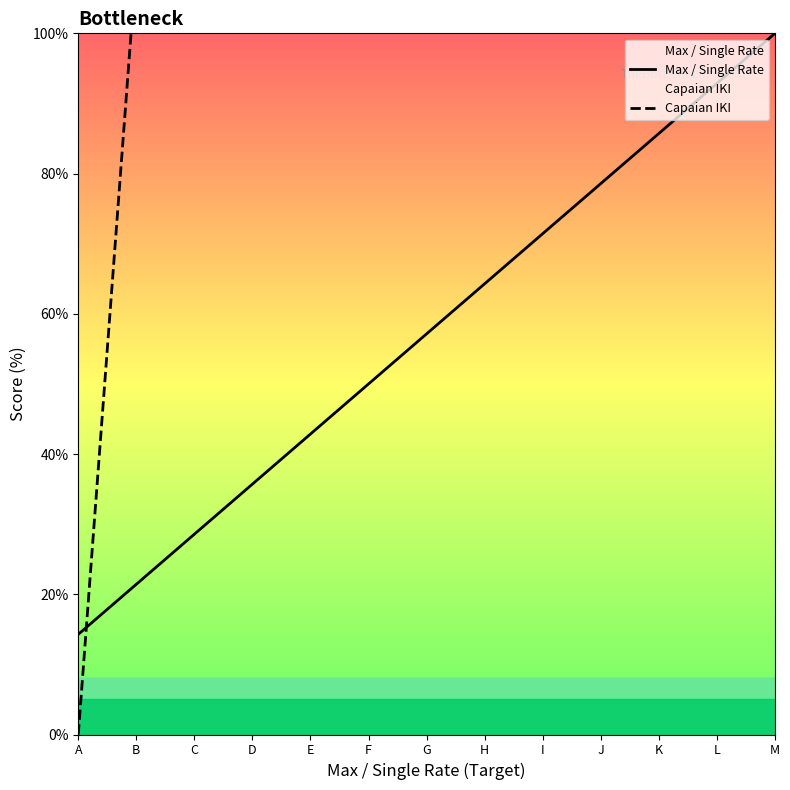

Rank the series by their average value, from highest to lowest.

Capaian IKI, Max / Single Rate